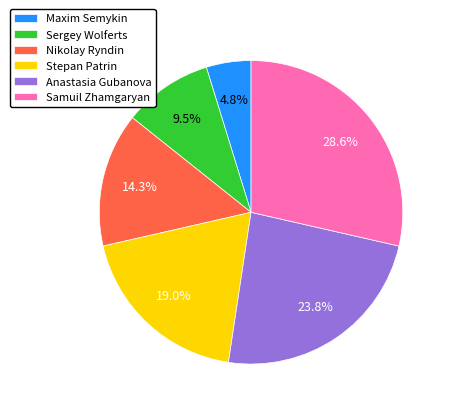

True or false: Maxim Semykin accounts for 5% of the total.

True